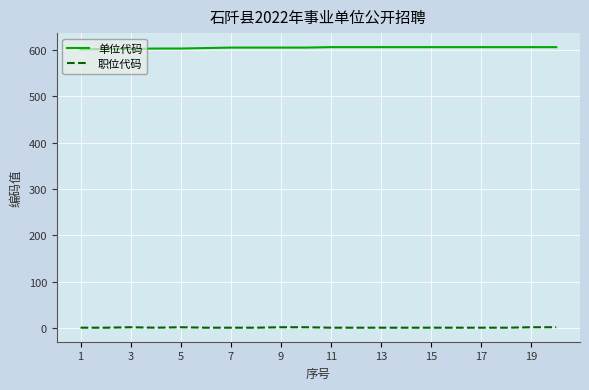

Does the chart display data point markers on the line(s)?

No